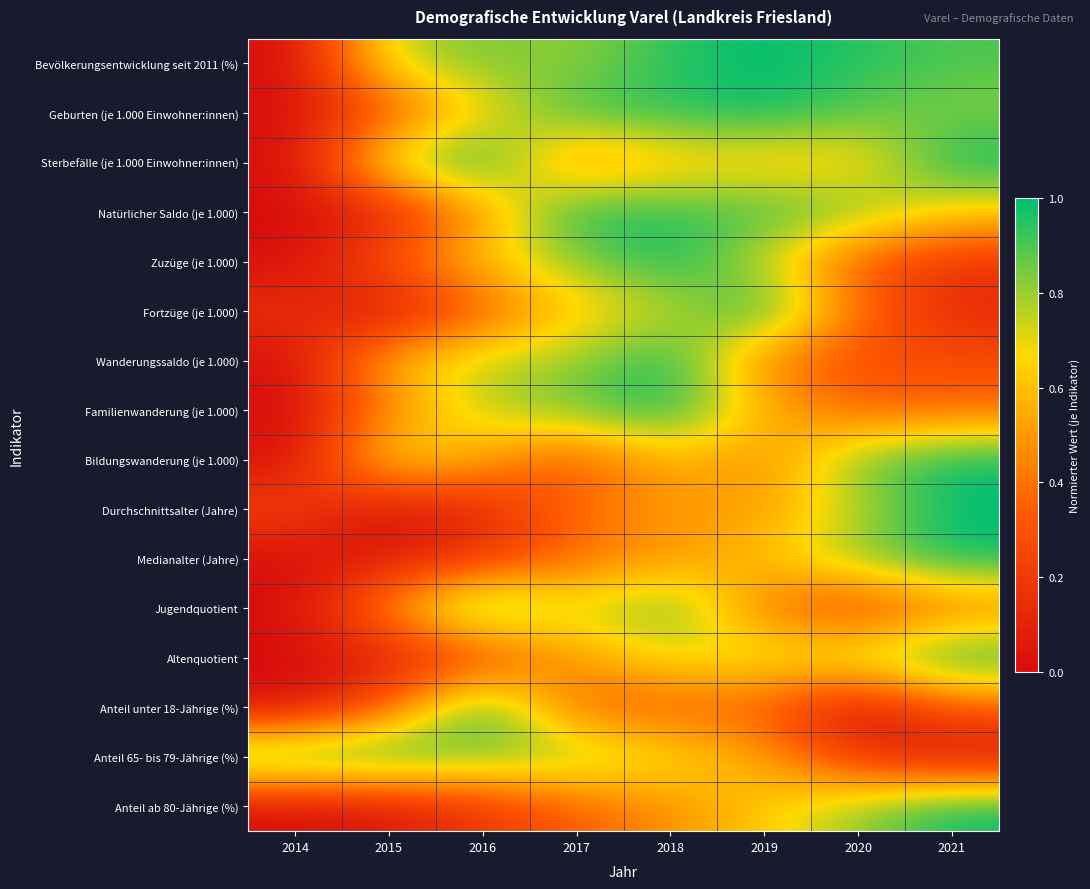

What is the difference between the highest and lowest values at 2018?

0.7